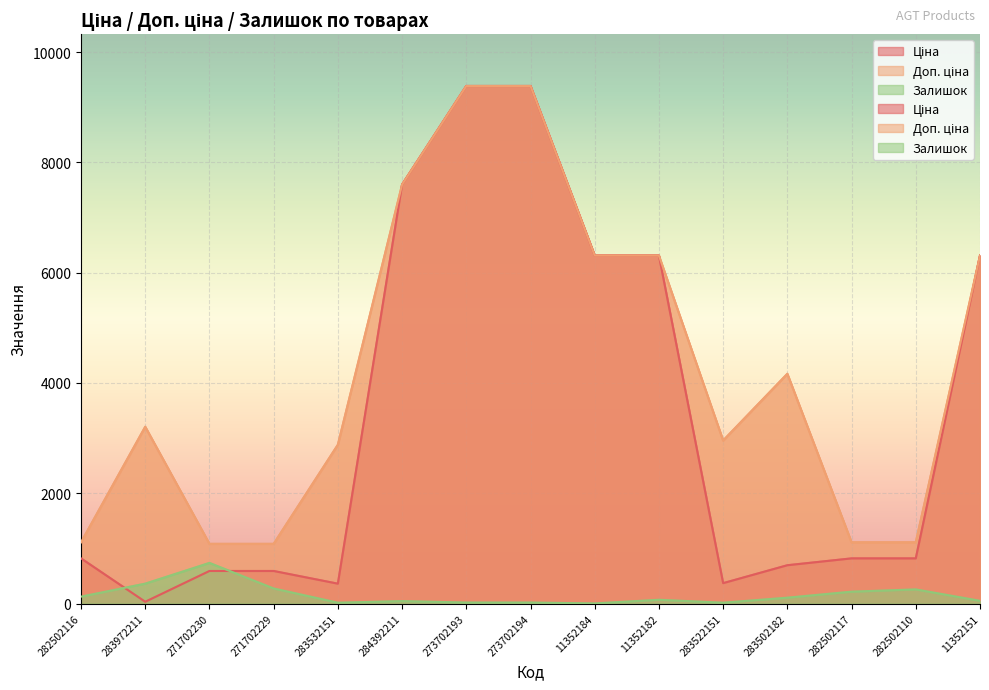

How many interior local valleys does the Ціна series have?

3